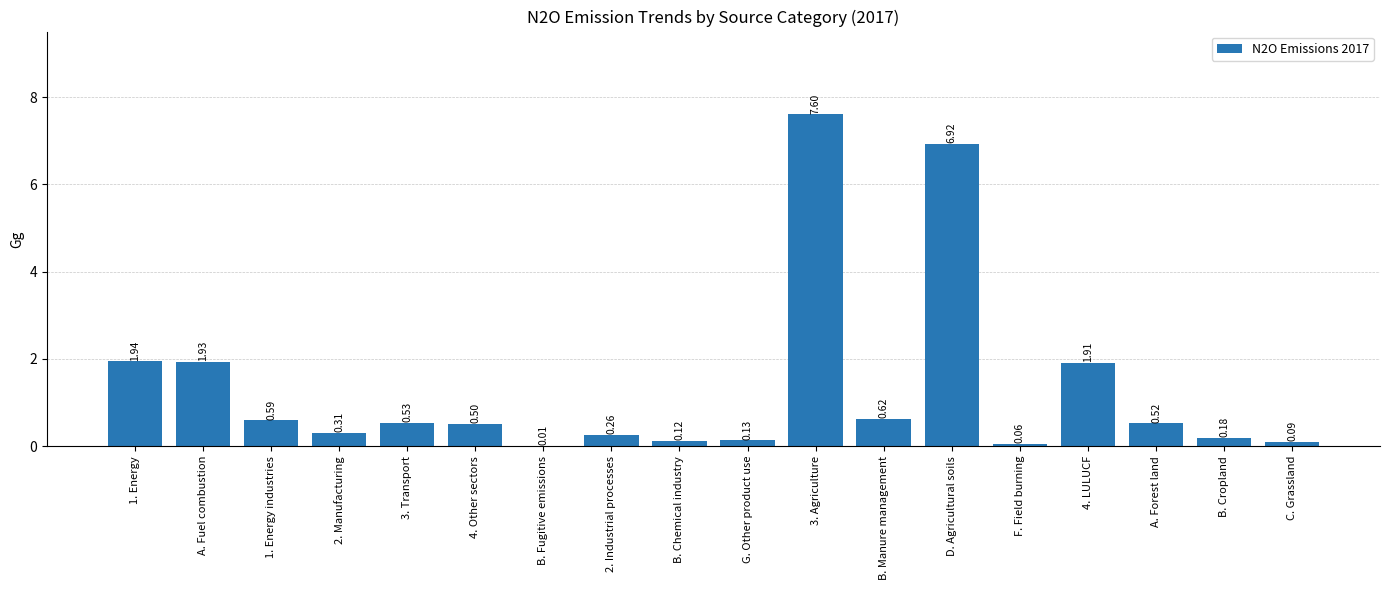

Which has a higher value, B. Chemical industry or 3. Transport?

3. Transport